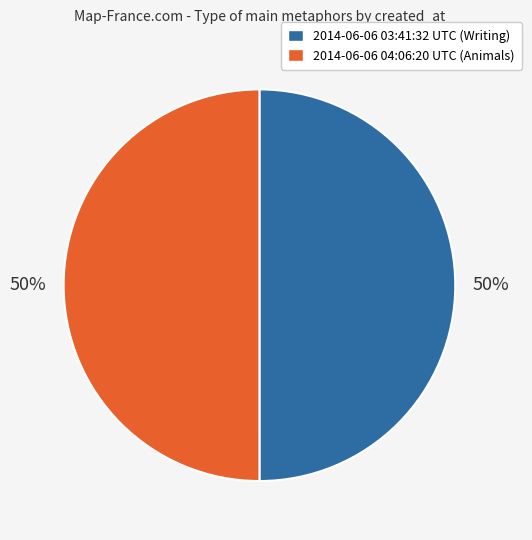

Is the sum of 2014-06-06 03:41:32 UTC and 2014-06-06 04:06:20 UTC greater than half?

Yes